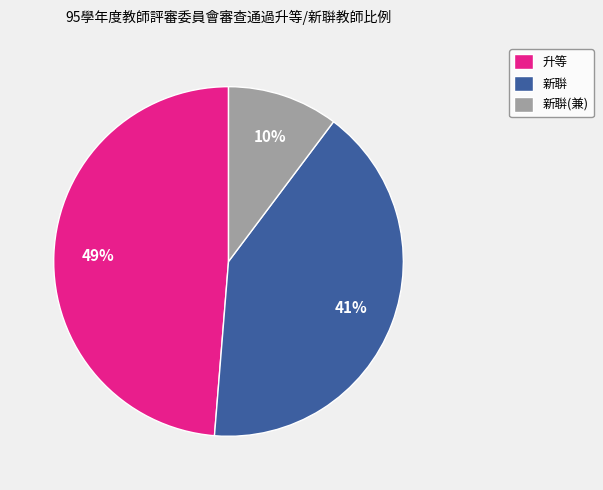

Do 升等 and 新聨(兼) together represent more than half of the pie?

Yes